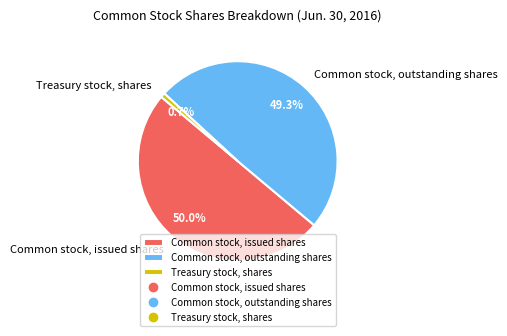

Is it true that Common stock, outstanding shares is 59% of the pie?

False